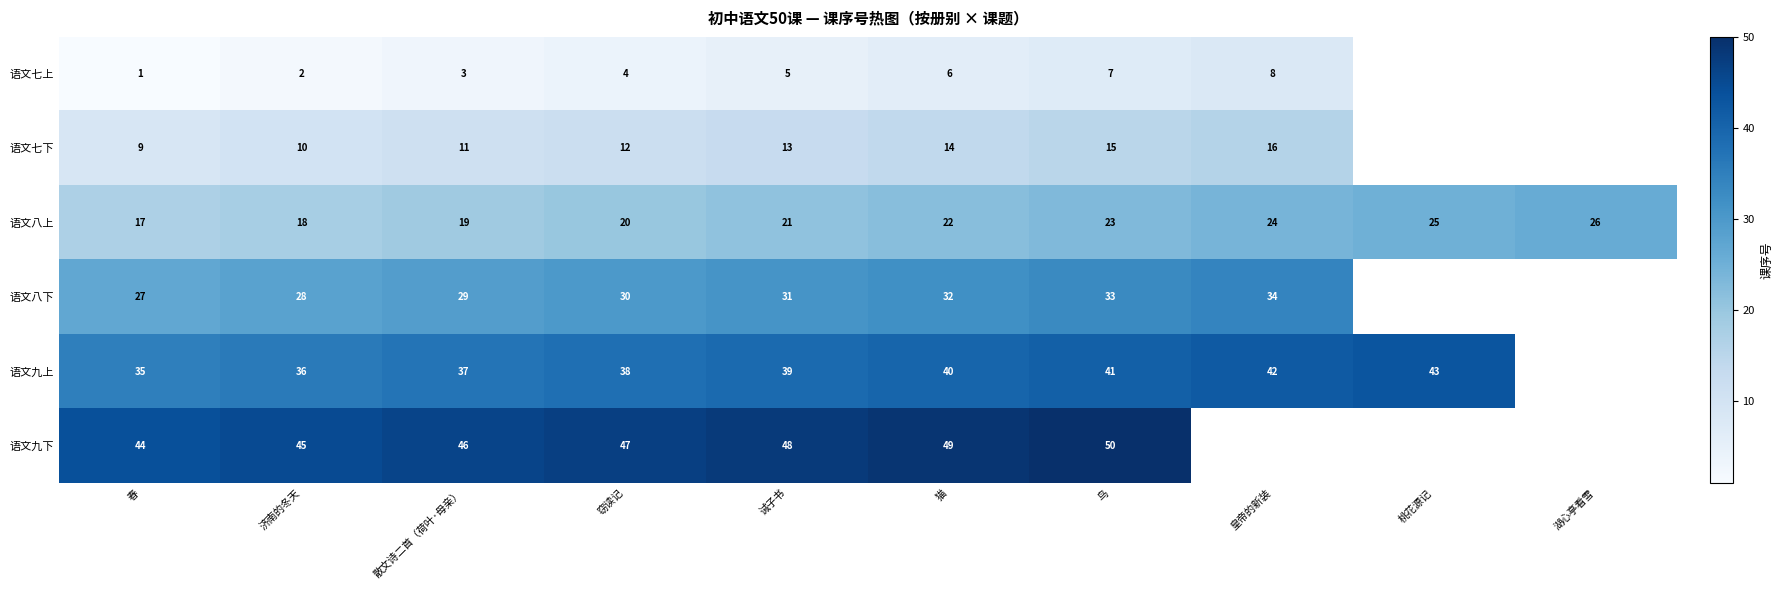

Rank the series at 窃读记 from highest to lowest value.

语文九下, 语文九上, 语文八下, 语文八上, 语文七下, 语文七上